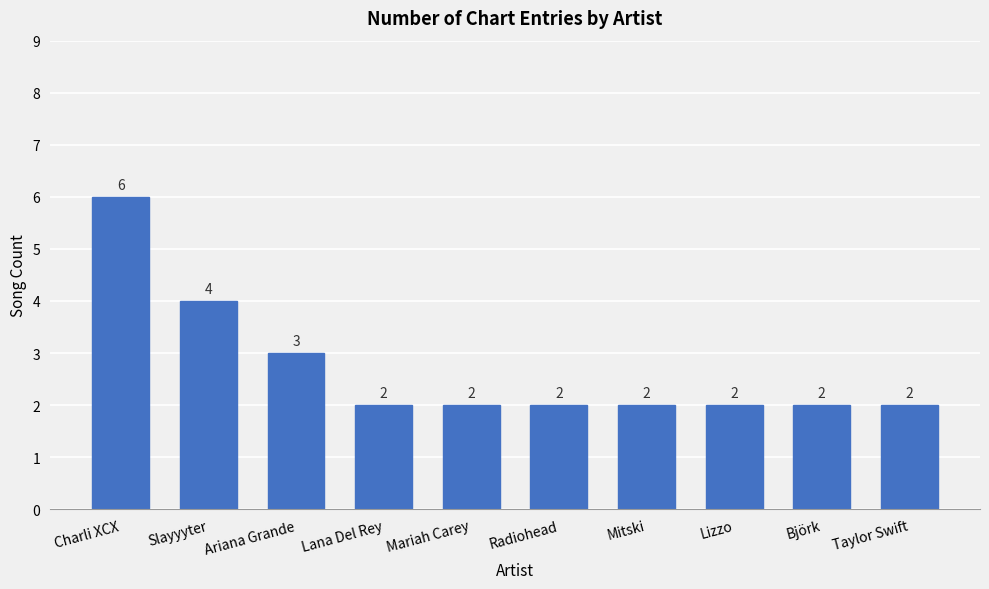

What is the value of the 1st bar from the left?

6